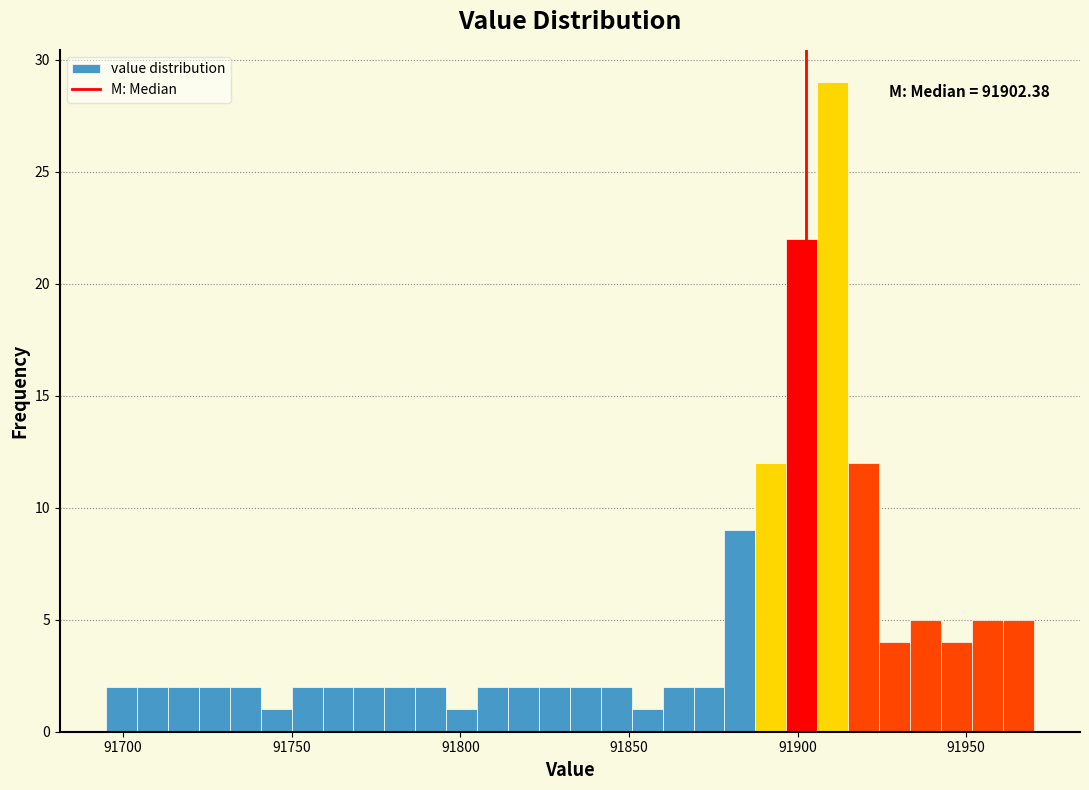

Read against the x-axis, roughly where is the centre of the tallest bar?

91910